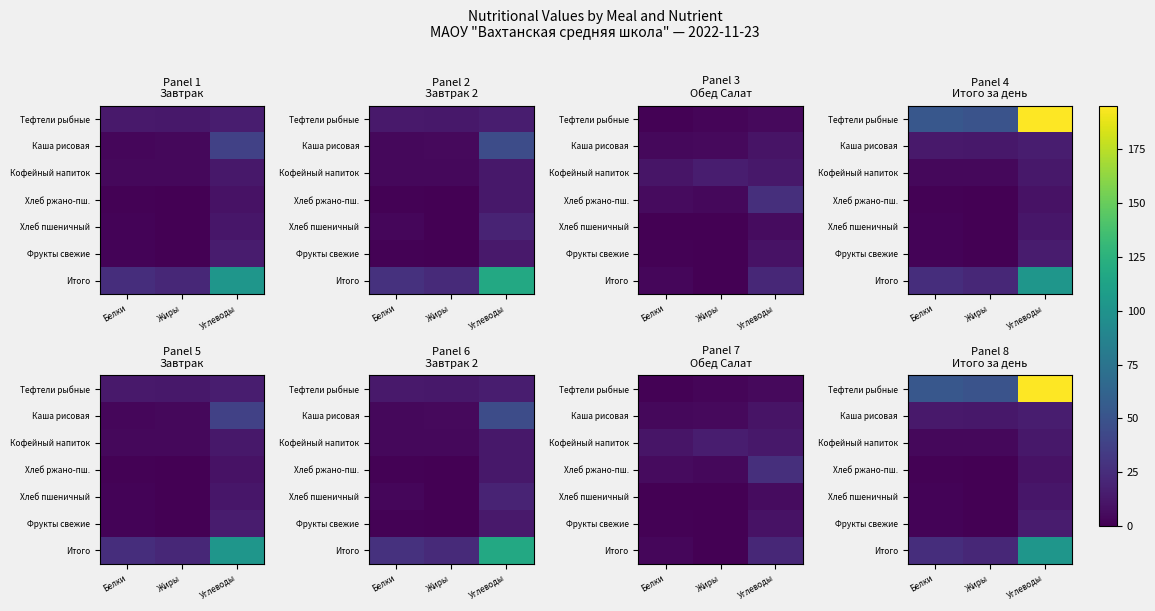

Between Белки and Углеводы, which is larger?

Углеводы